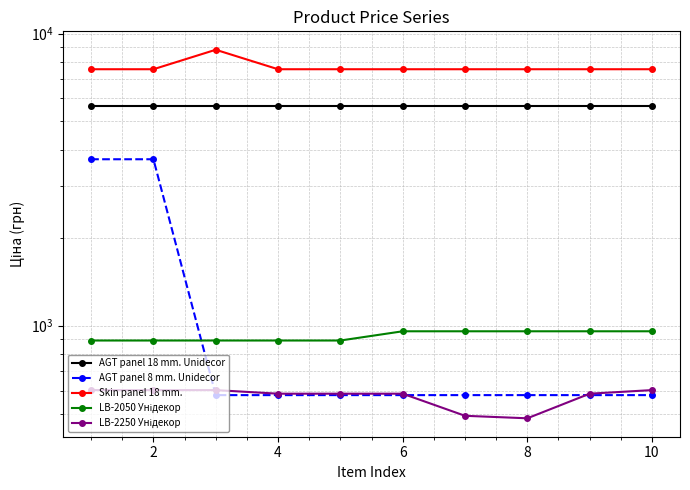

Where does the LB-2050 Унідекор series first go above 957?

6